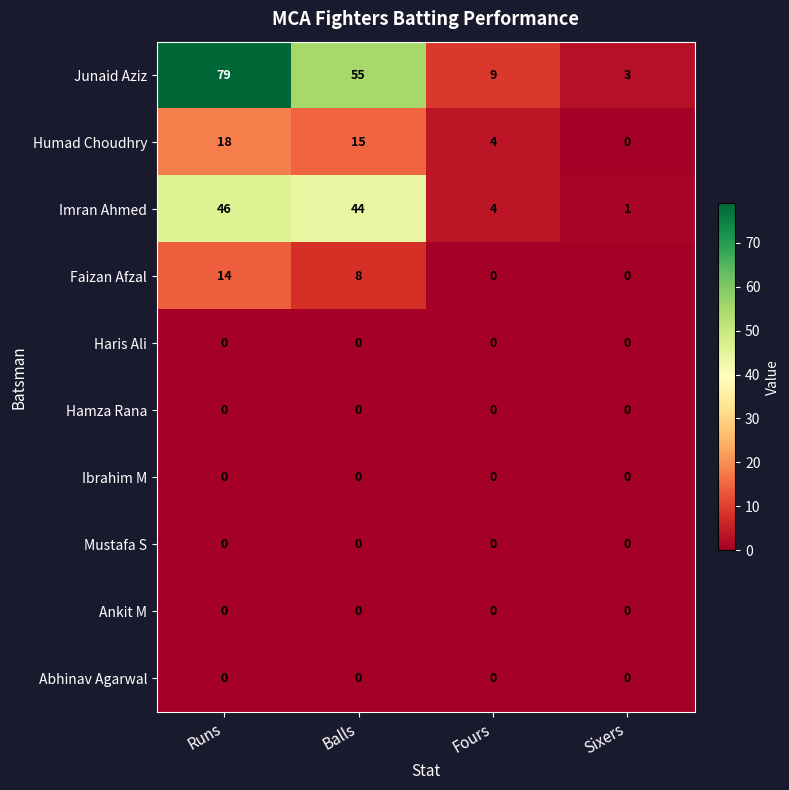

At how many categories does at least one series exceed 0?

4